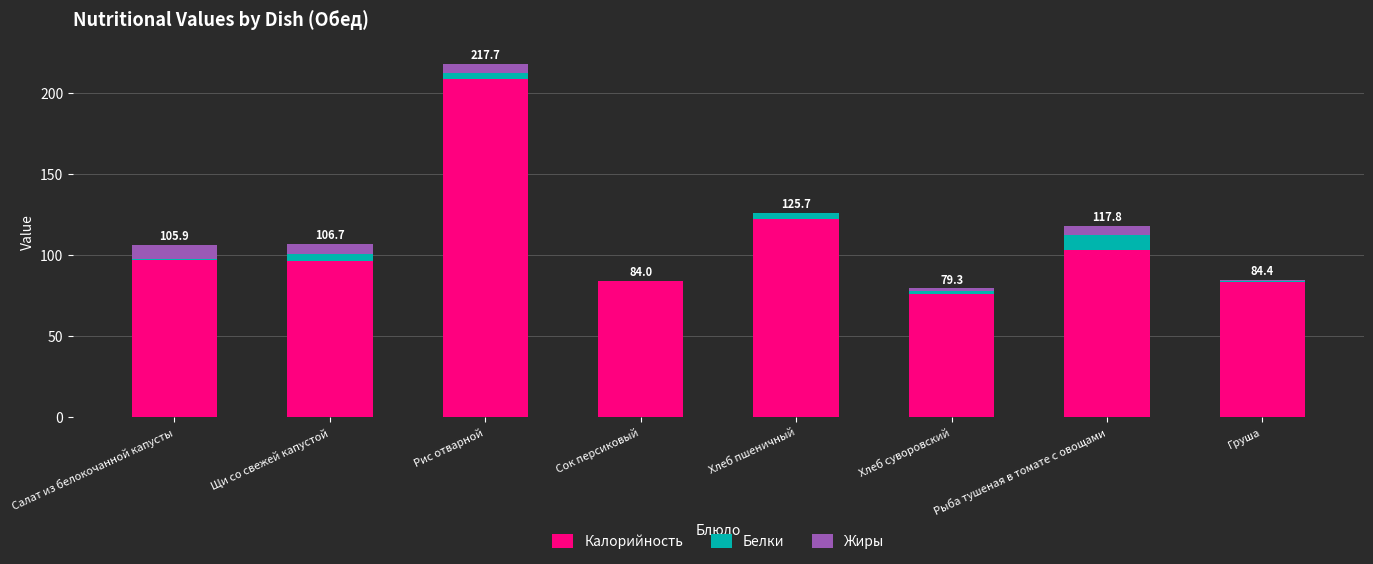

What is the maximum value for Калорийность?

208.7